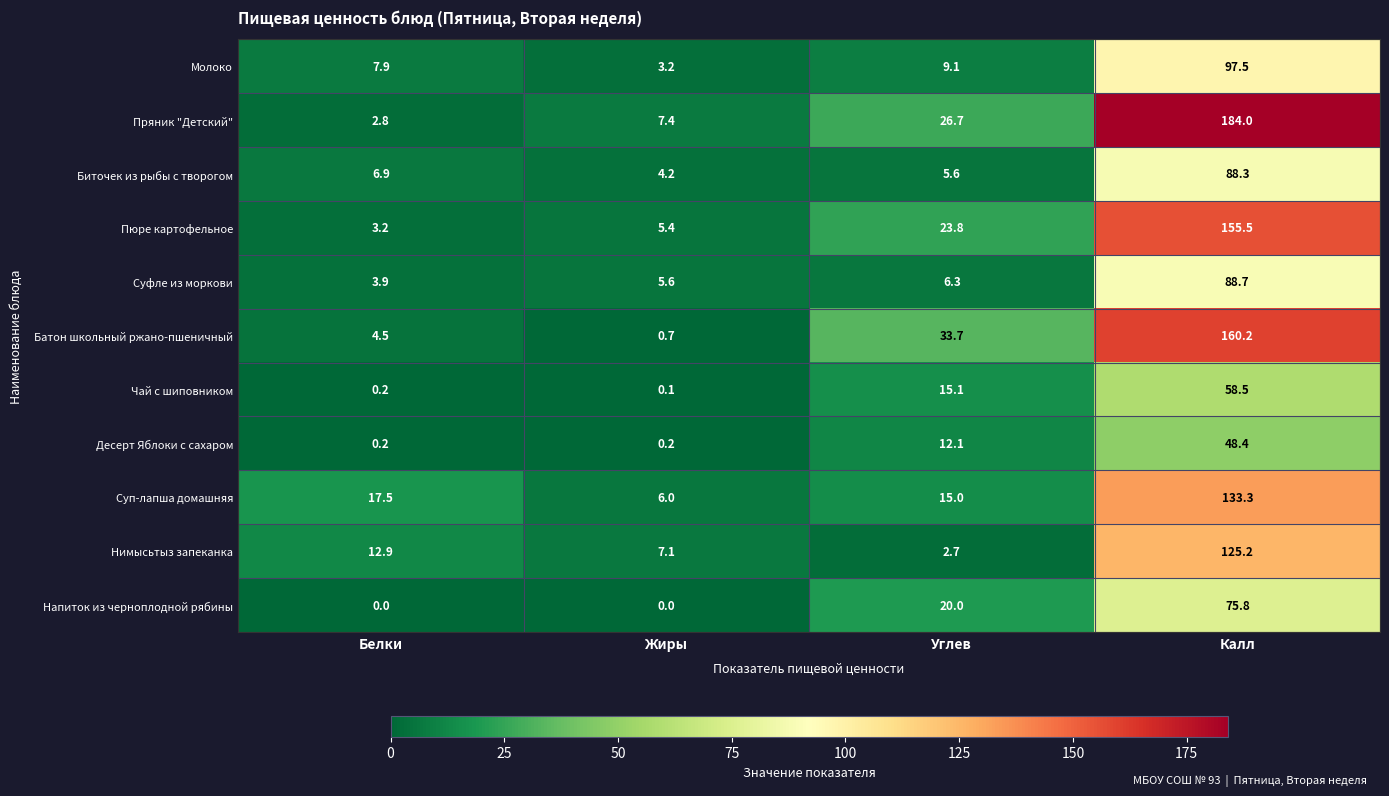

At how many categories does at least one series exceed 1?

4